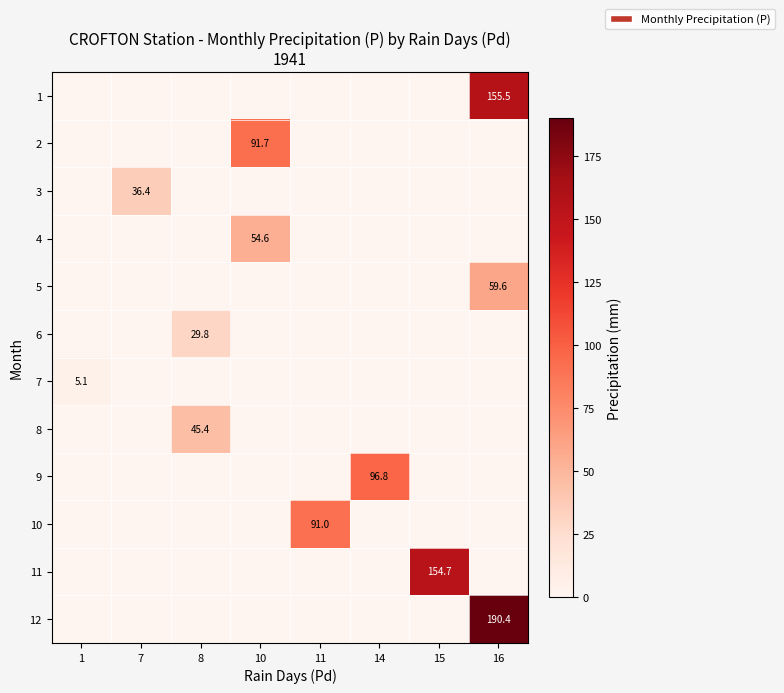

The 6 series shows 29.8 at 8. True or false?

True